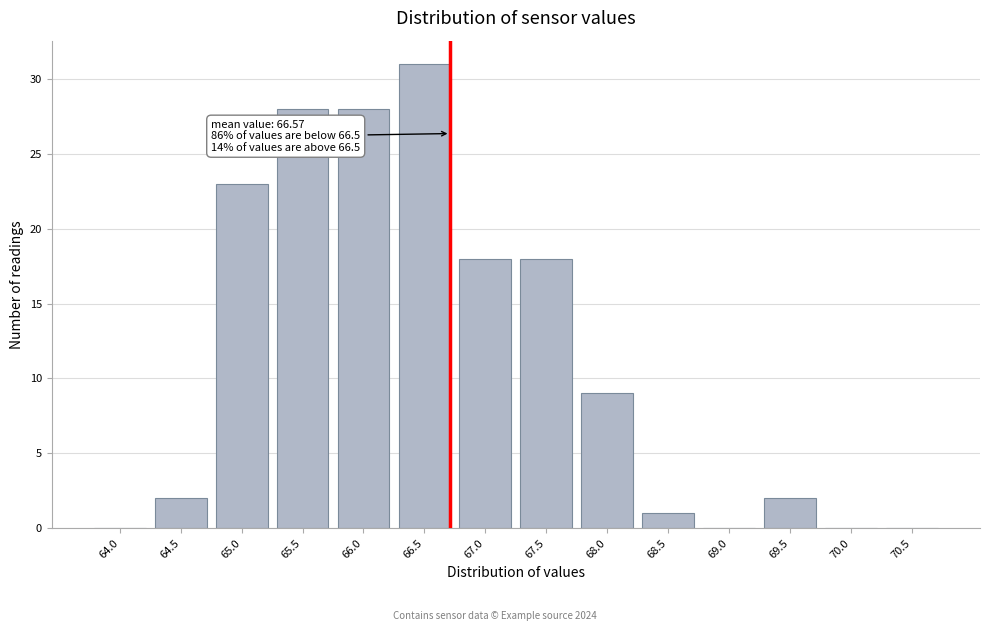

Reading left to right, what are all the values shown in this chart?

64.0=0	64.5=2	65.0=23	65.5=28	66.0=28	66.5=31	67.0=18	67.5=18	68.0=9	68.5=1	69.0=0	69.5=2	70.0=0	70.5=0